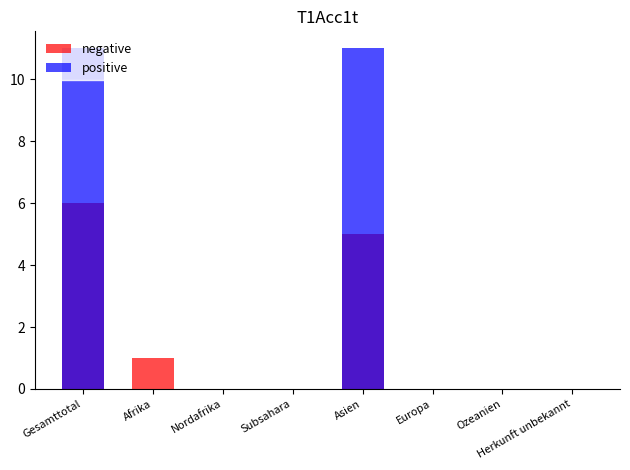

Rank the series by their average value, from lowest to highest.

negative, positive